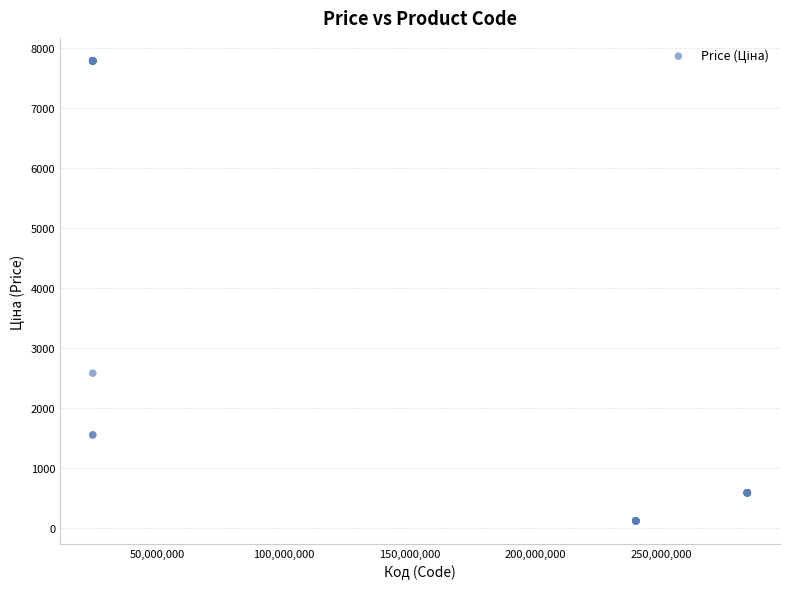

What Y value in the scatter plot is closest to 3952?

2578.7